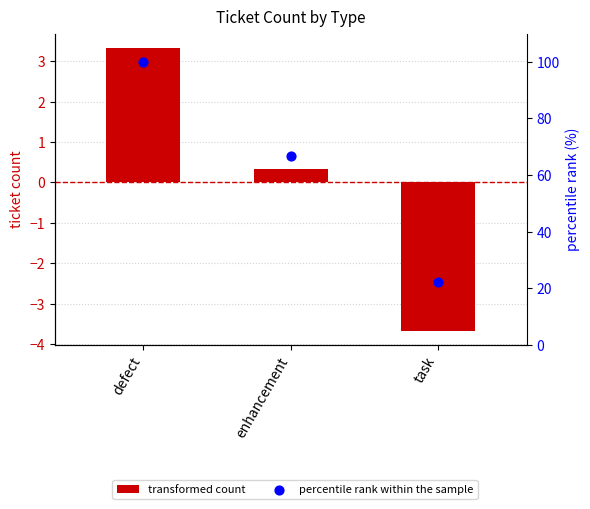

At how many categories does at least one series exceed 38?

2